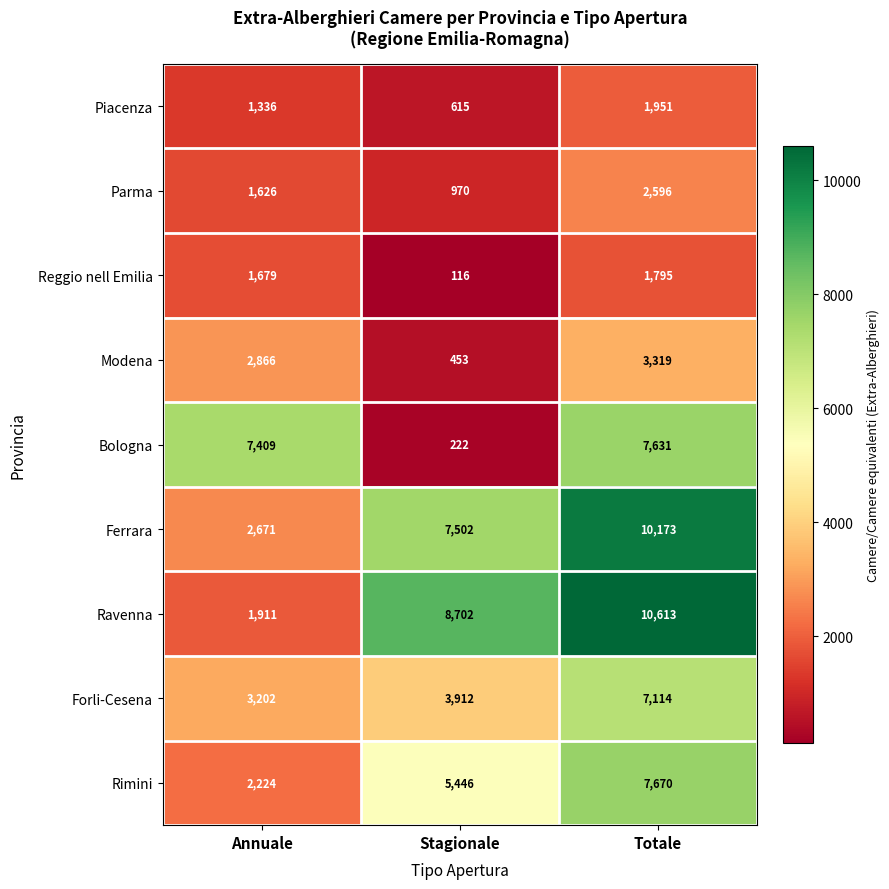

Count the Rimini values in the range 2224 to 7670.

3